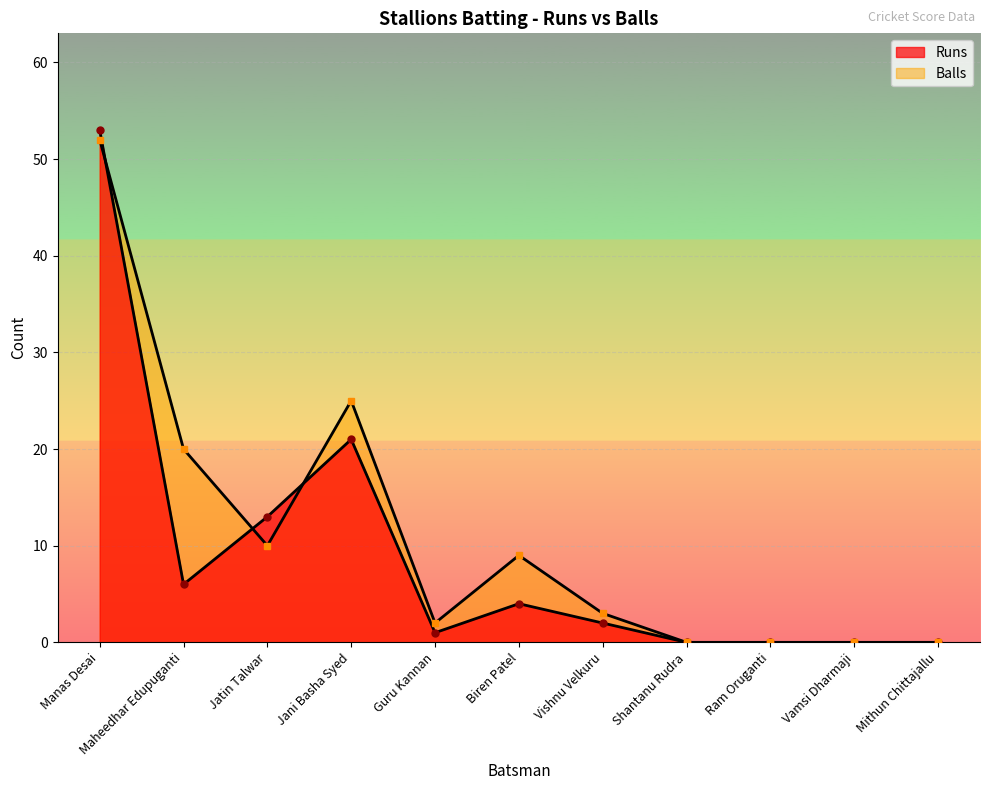

What is the approximate value of Runs at Manas Desai, to the nearest 5?

55